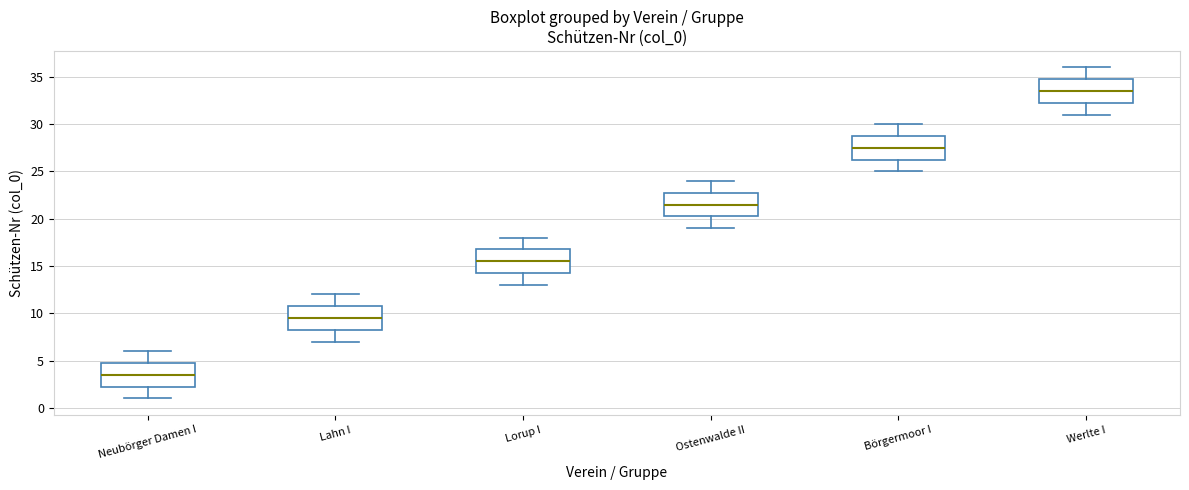

Where does the lower whisker of the box for Werlte I end on the y-axis? The values are not printed on the chart, so give them approximately, as read against the axis.

31.0